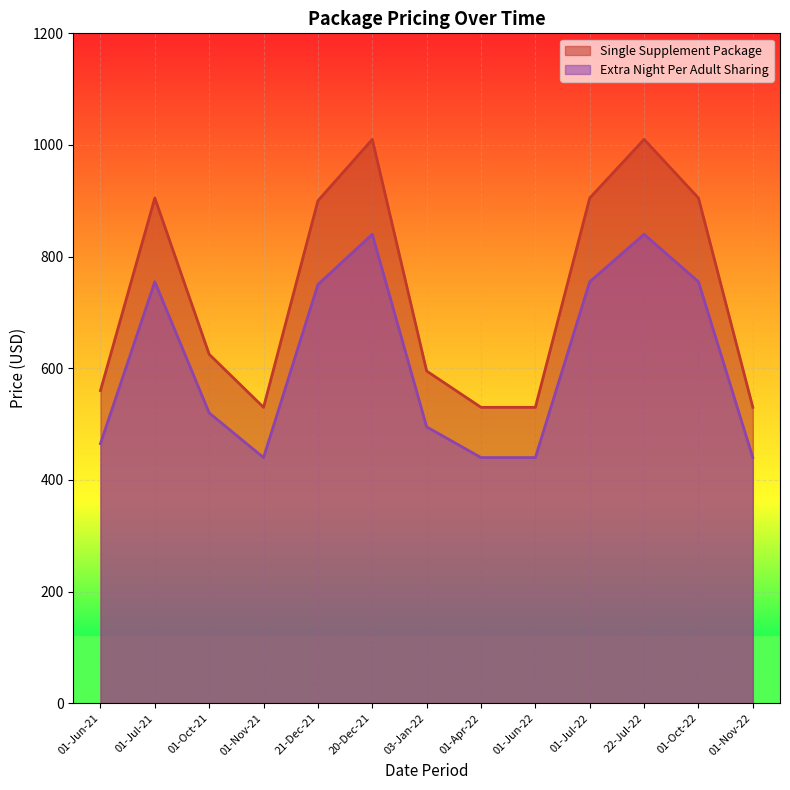

What is the lowest value of the Single Supplement Package series?

530